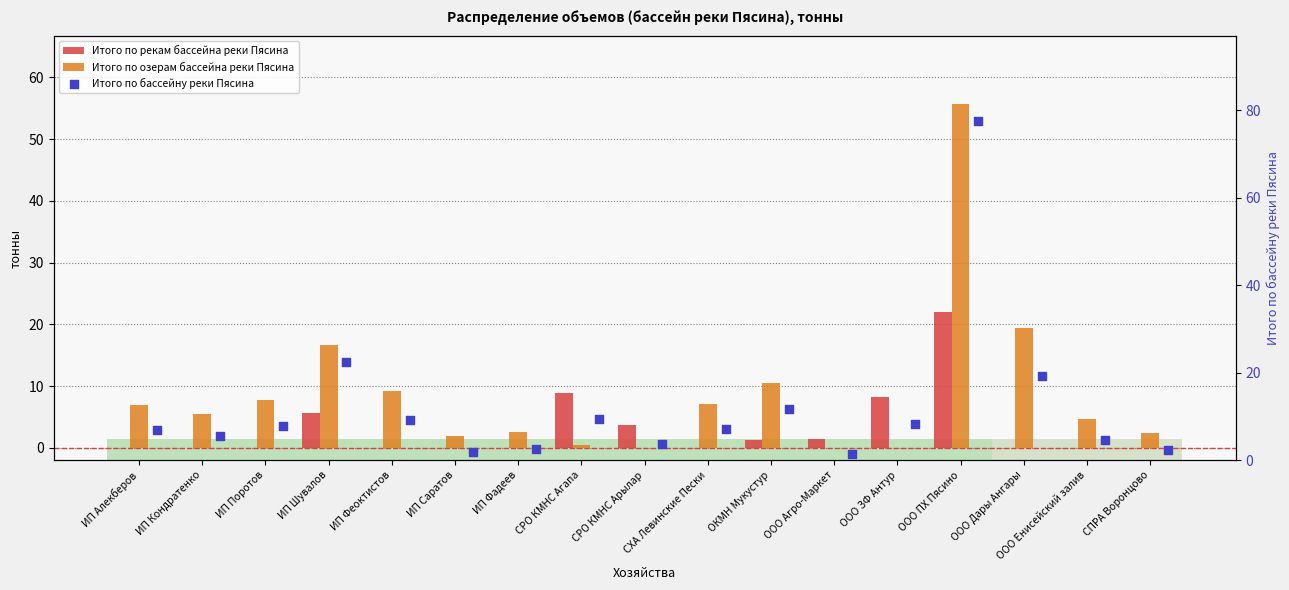

Which series has the largest total across all categories?

Итого по бассейну реки Пясина